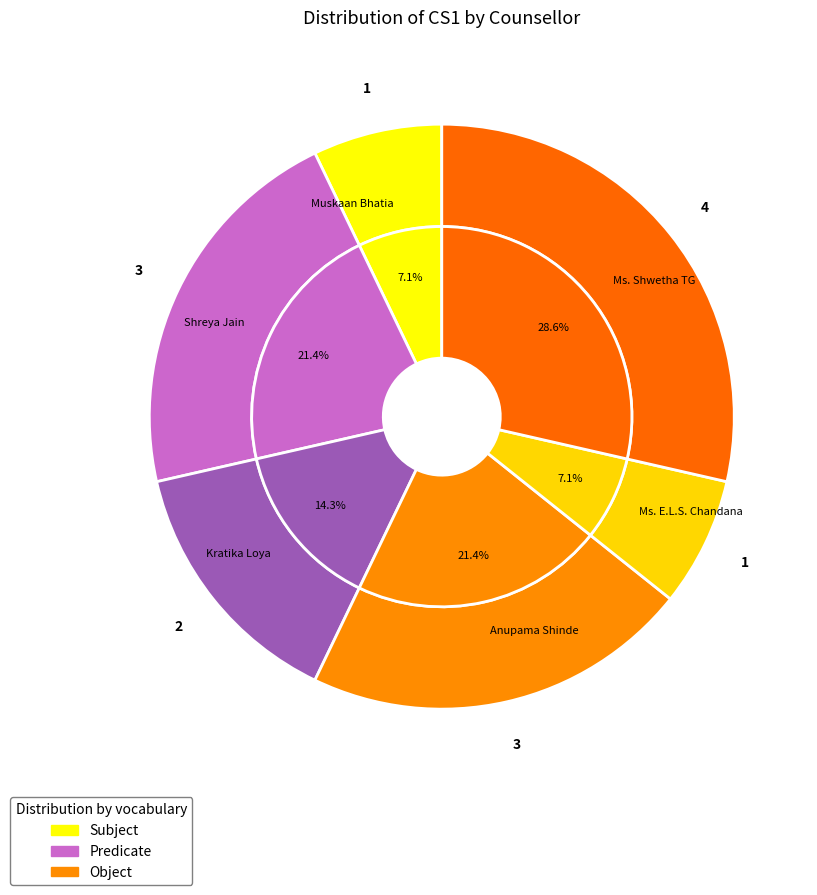

Does any single category account for the majority?

No